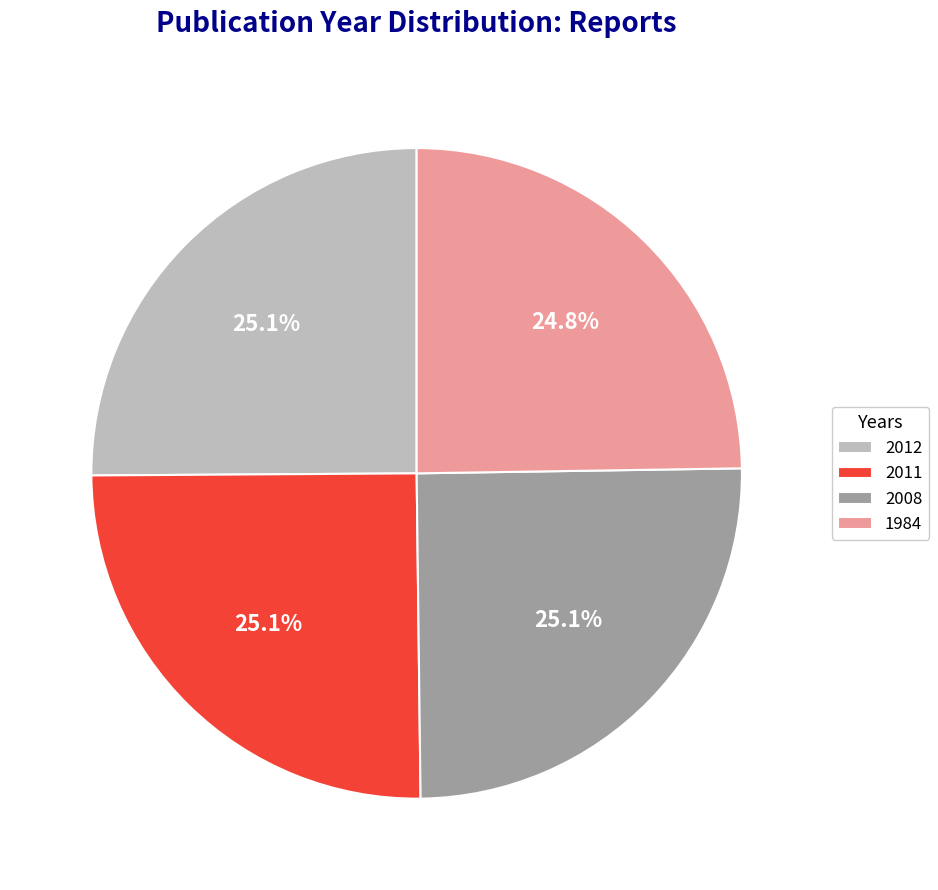

What is the ratio of the value at 2011 to the value at 2012?

1.0